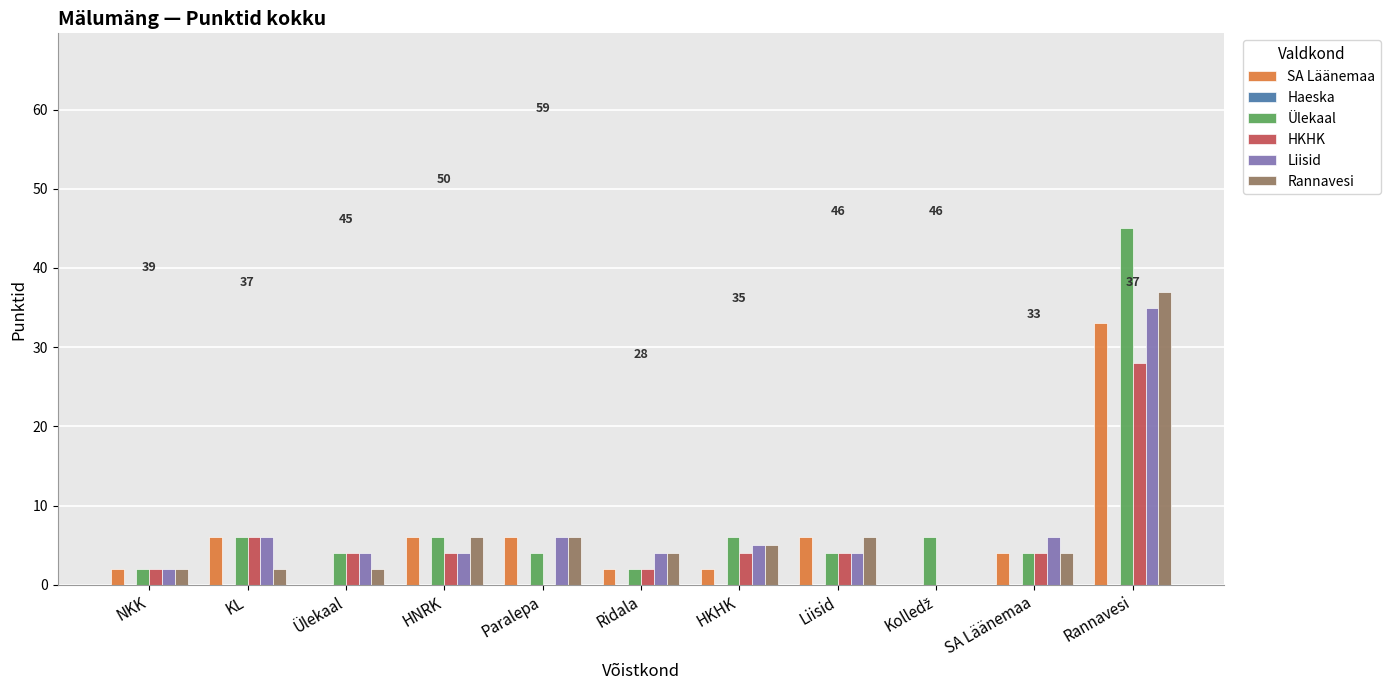

The Rannavesi series shows 4 at Ridala. True or false?

True